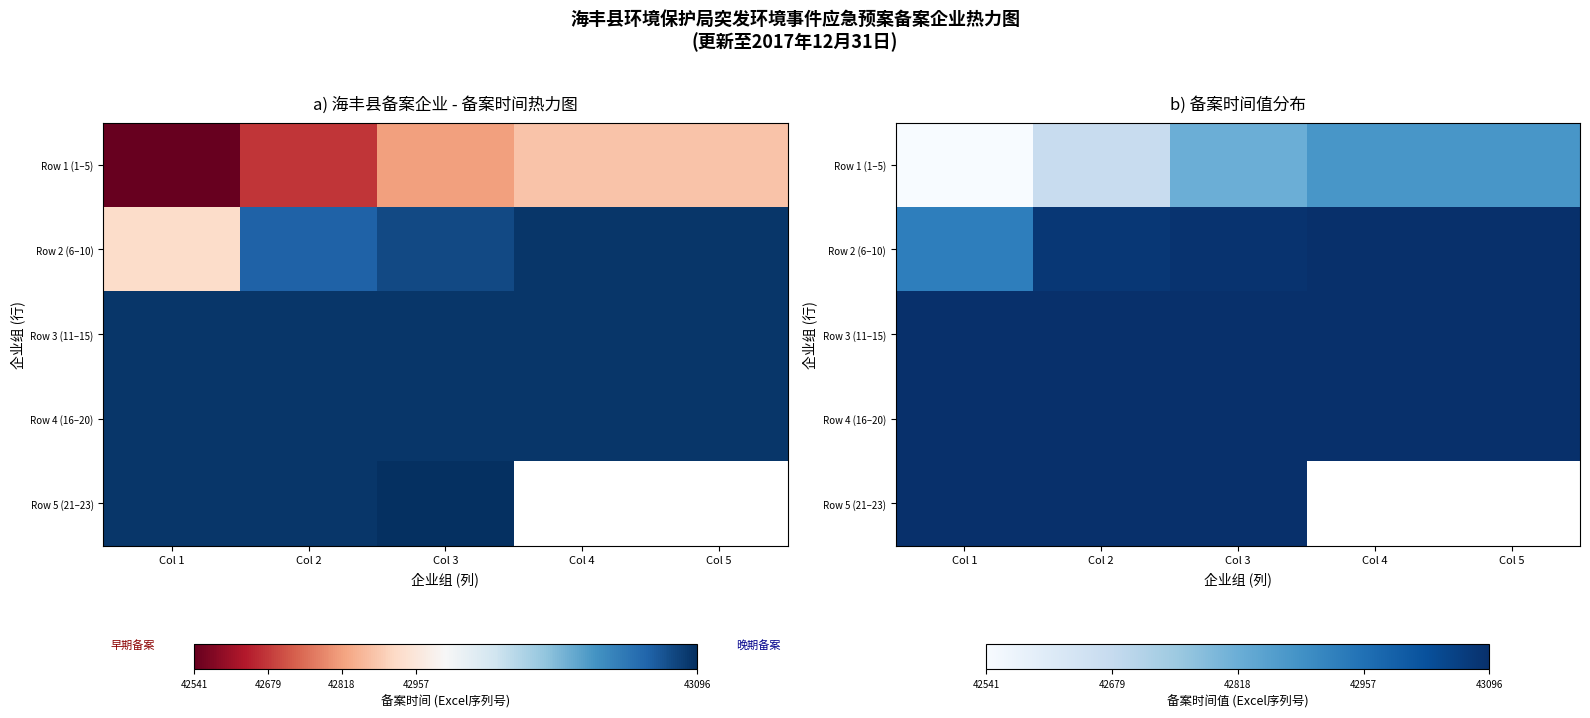

At which category is the sum across all series the highest?

Col 3